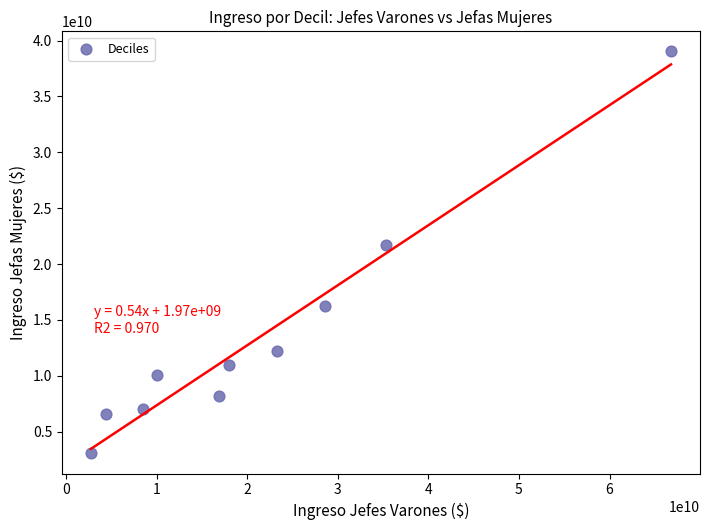

What Y value in the scatter plot is closest to 21040071150?

21687725590